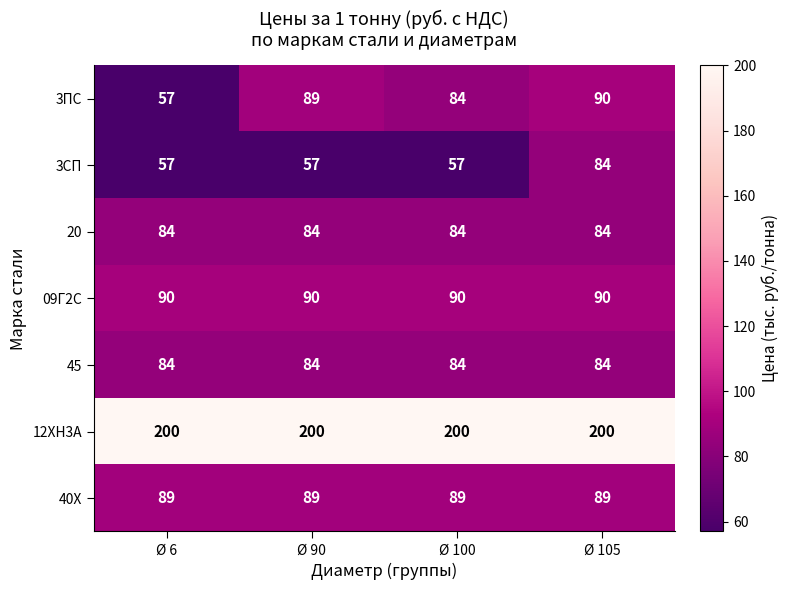

What is the highest value of the 3СП series?

84